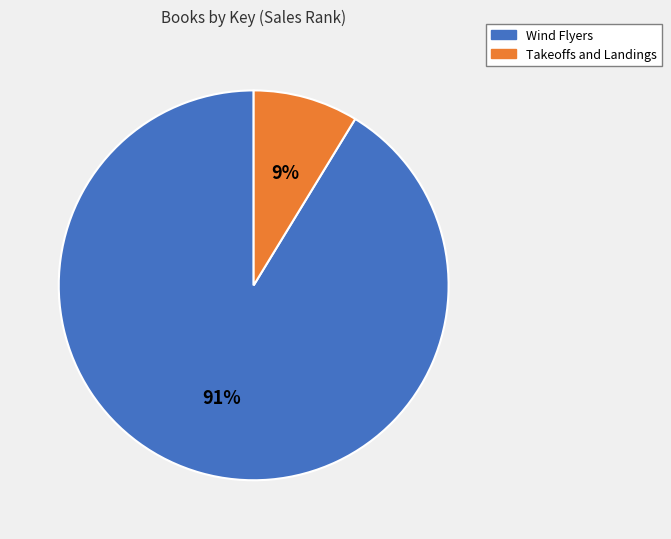

To the nearest percent, what percentage of the pie is Takeoffs and Landings?

9%